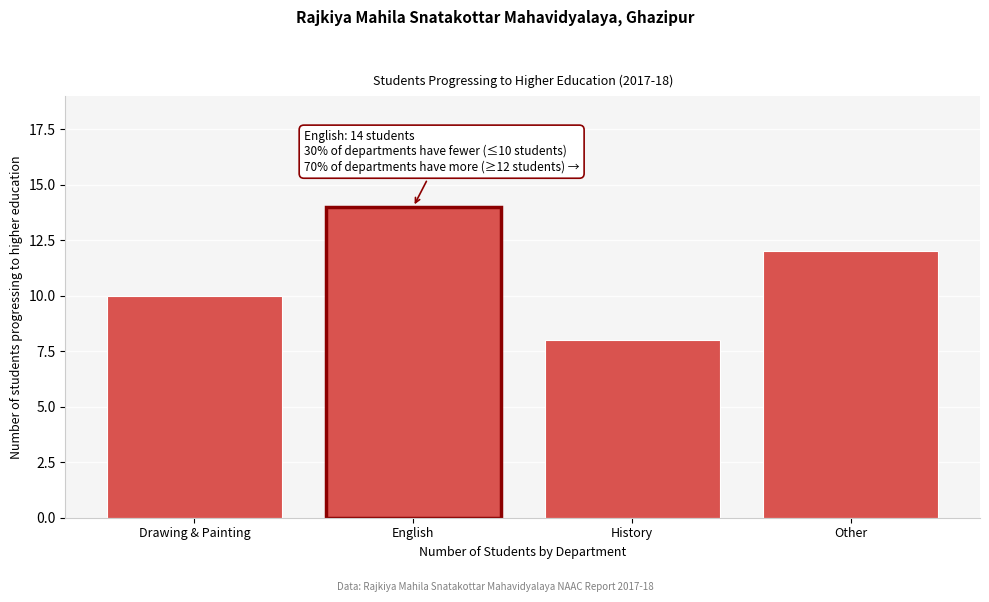

Reading left to right, list all the values displayed in this chart.

Drawing & Painting=10	English=14	History=8	Other=12